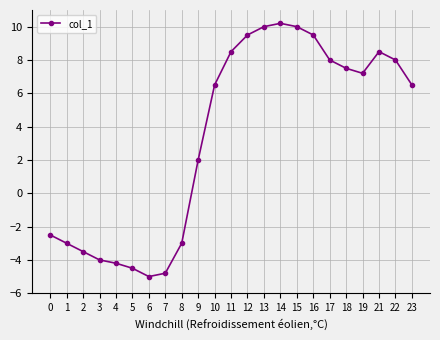

What is the change in value from 6 to 8?

+2.0